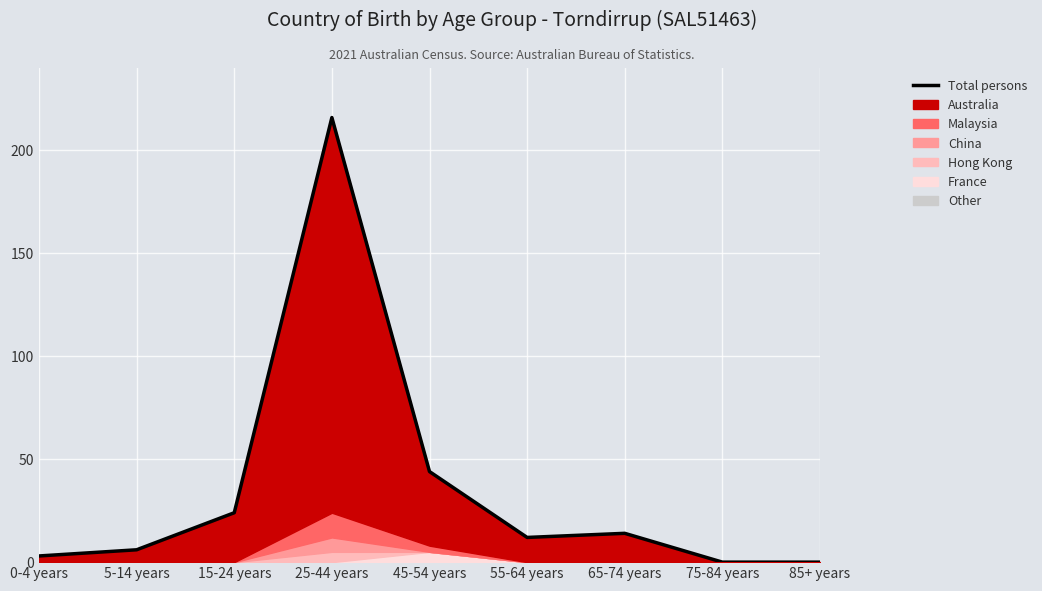

What is the ratio of the value at 65-74 years to the value at 55-64 years?

1.2